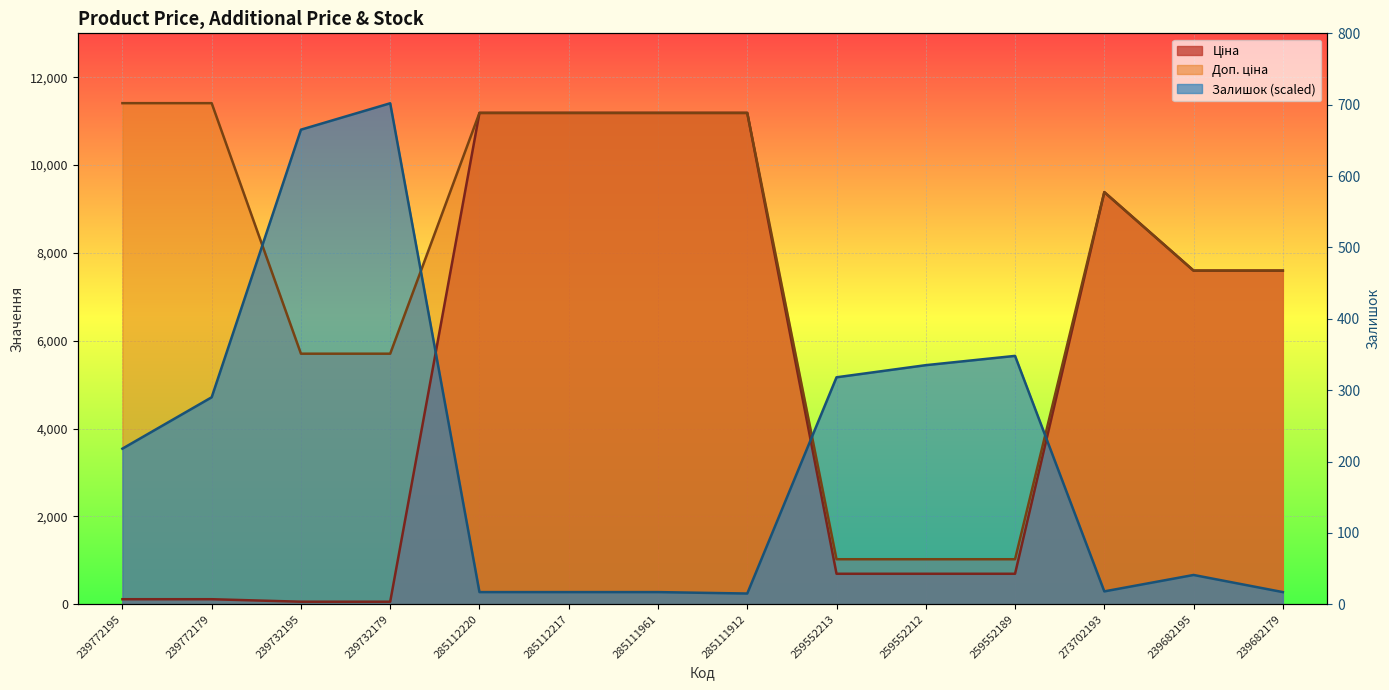

What position from the right is 239772195?

14